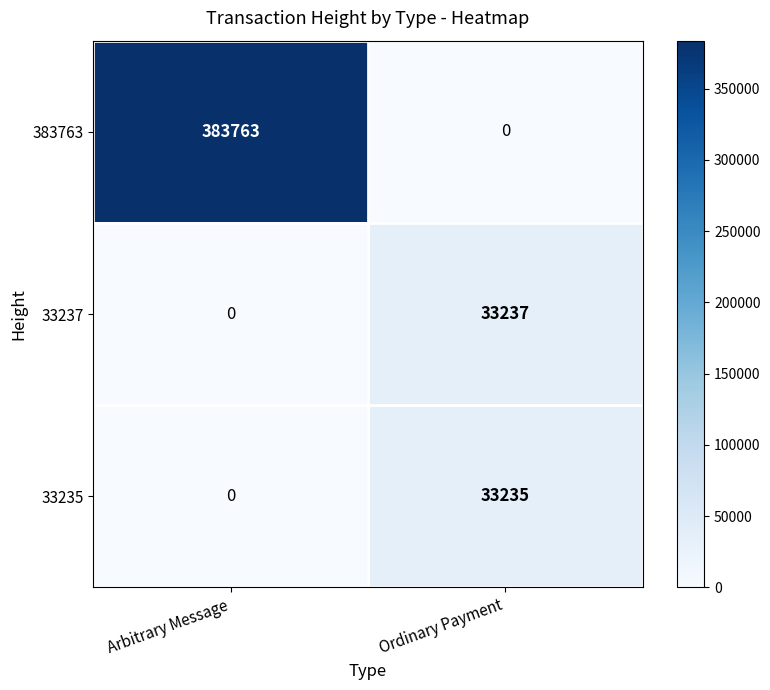

True or false: 33235 has a value of 12393 at Ordinary Payment.

False